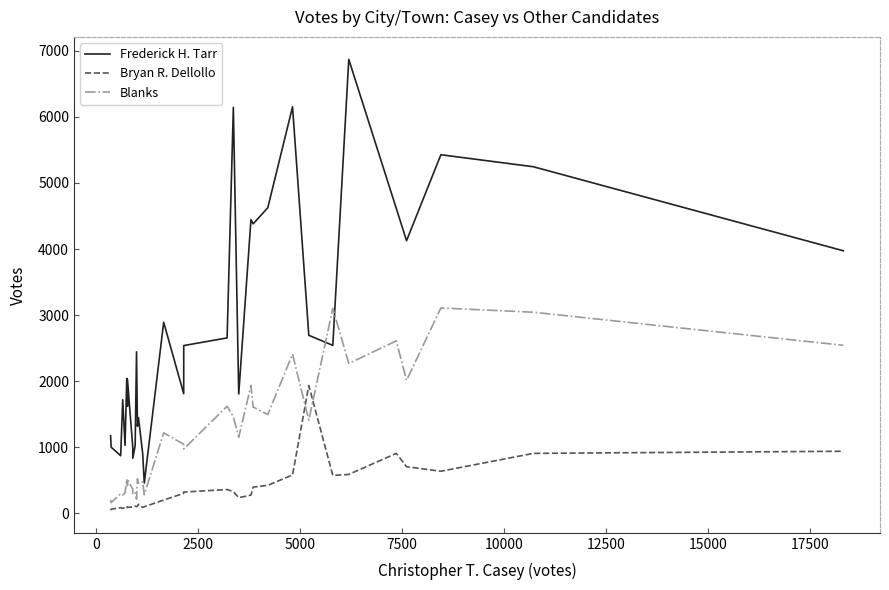

What is the maximum value for Frederick H. Tarr?

6872